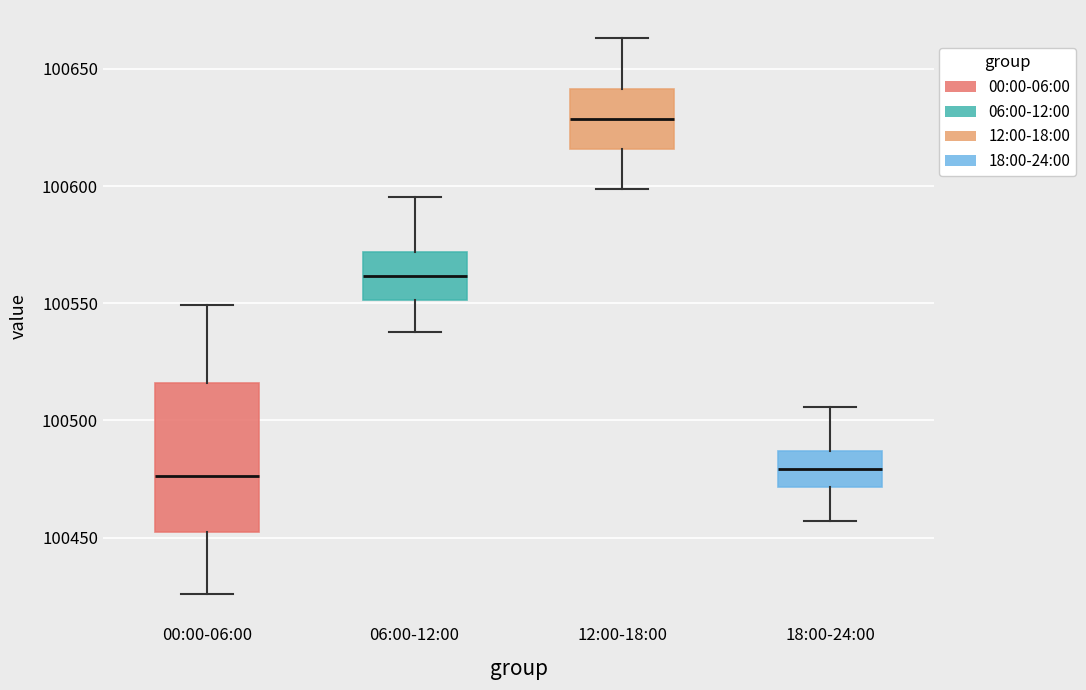

Where does the median line of the box for 18:00-24:00 sit on the y-axis? The values are not printed on the chart, so give them approximately, as read against the axis.

100480